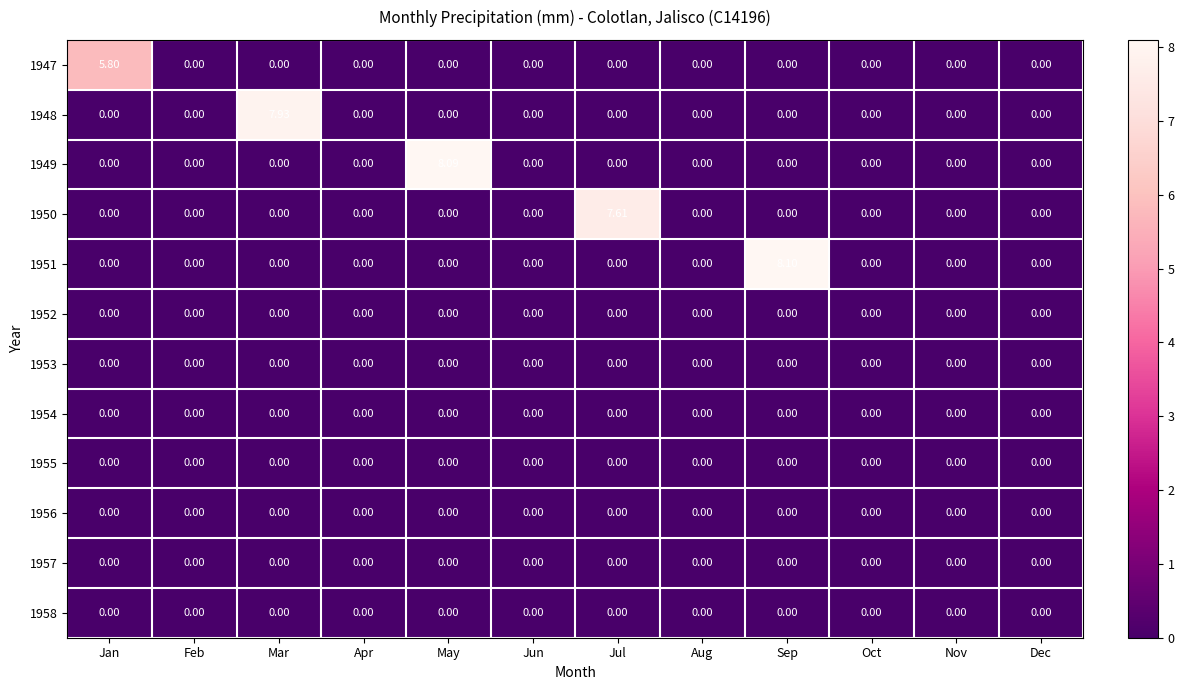

At which category does the chart reach its peak across all series?

Sep